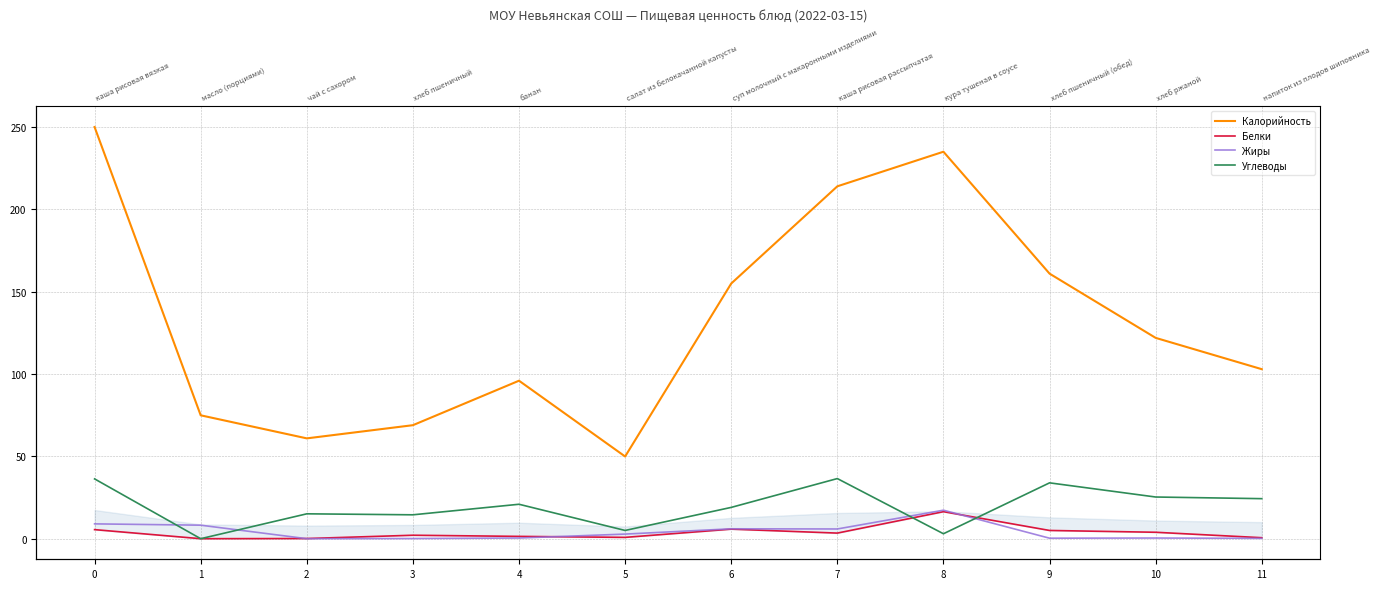

What is the difference between the maximum and minimum values in the Калорийность series?

200.0